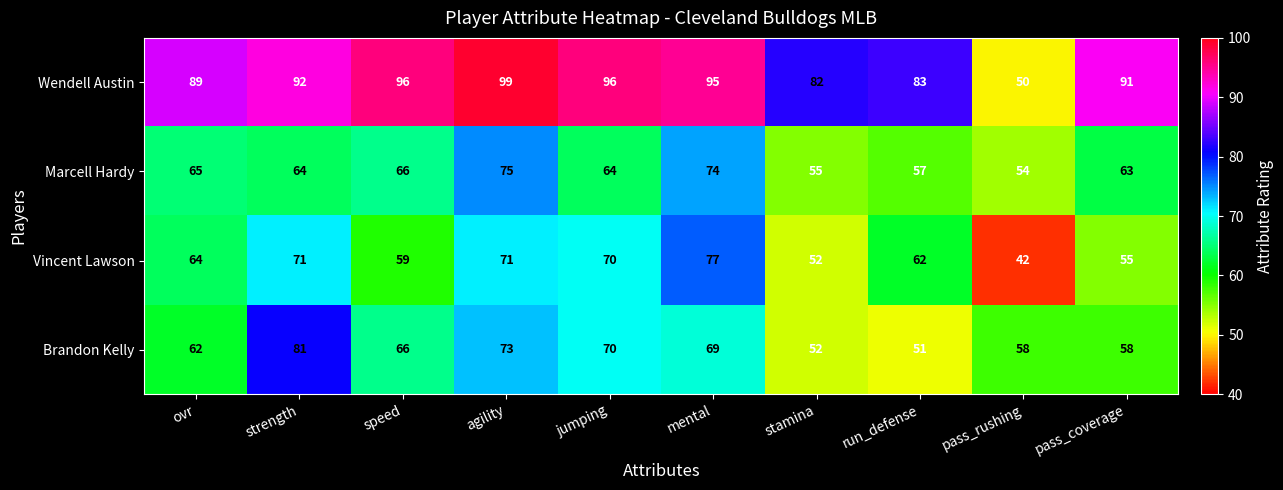

Rank the series by their maximum value, from lowest to highest.

Marcell Hardy, Vincent Lawson, Brandon Kelly, Wendell Austin